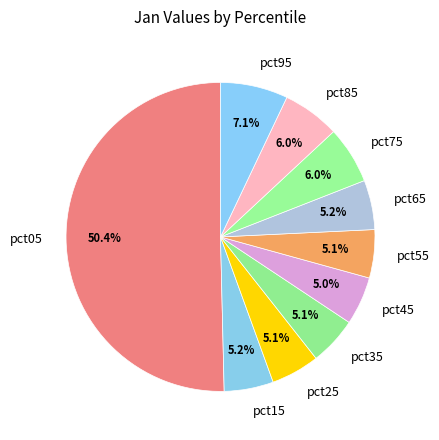

Is it true that pct85 is 21% of the pie?

False